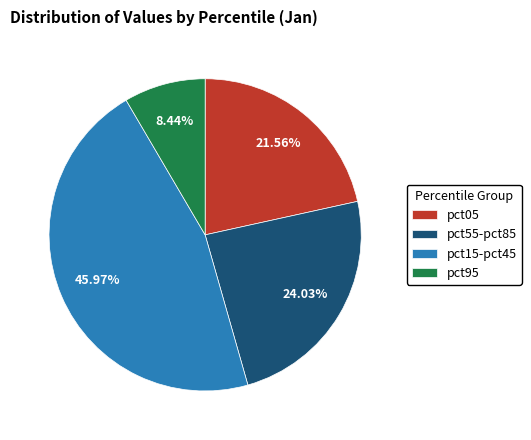

Rank the categories by value from lowest to highest.

pct95, pct05, pct55-pct85, pct15-pct45